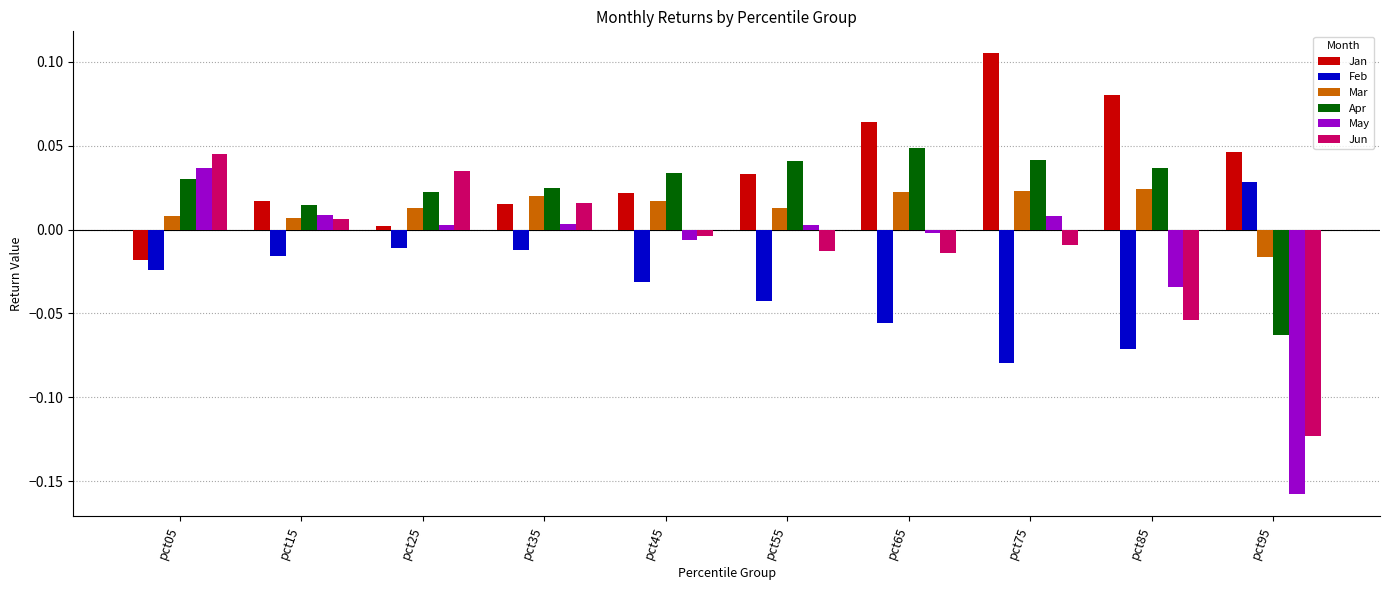

The Jun series shows 0.0 at pct25. True or false?

True